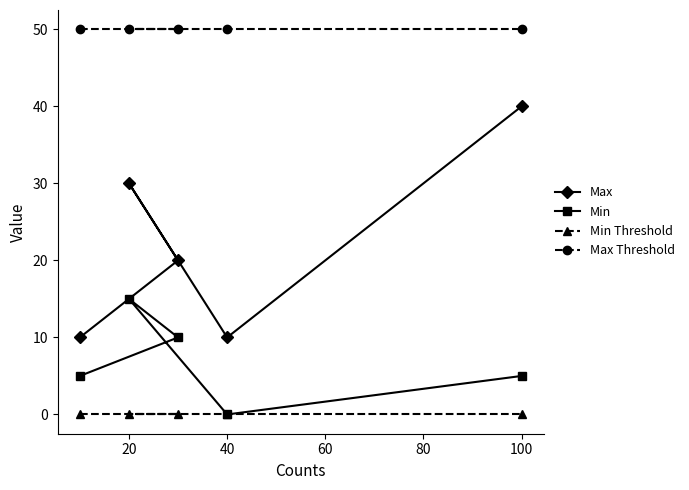

Which series changed the most between 0 and 80?

Max